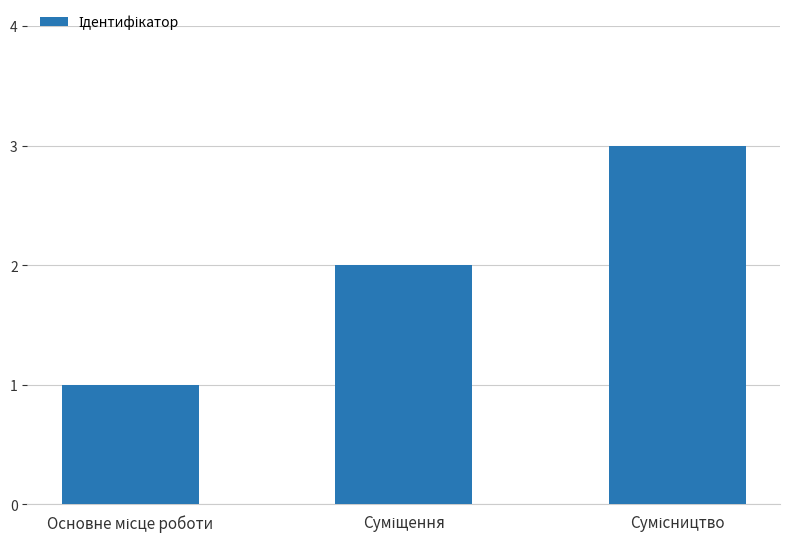

How many bars are there in total?

3